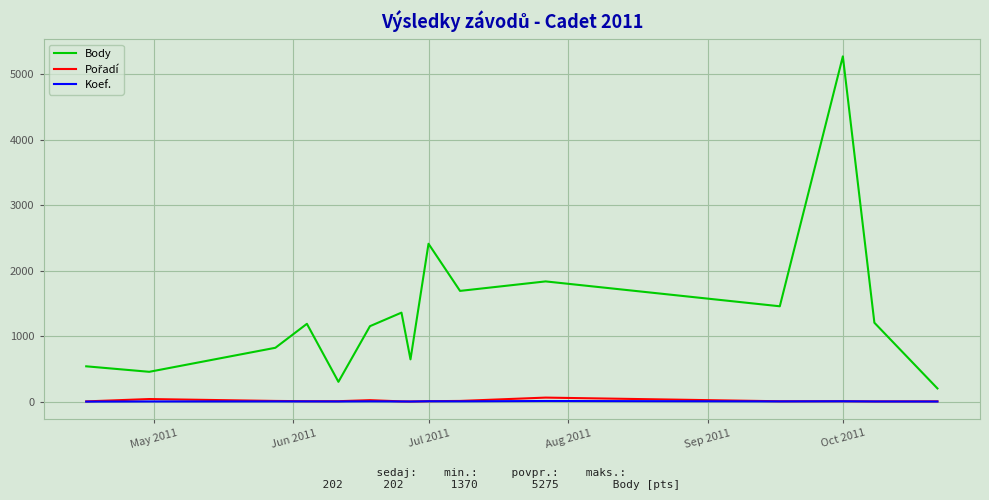

Which series has the largest total across all categories?

Body